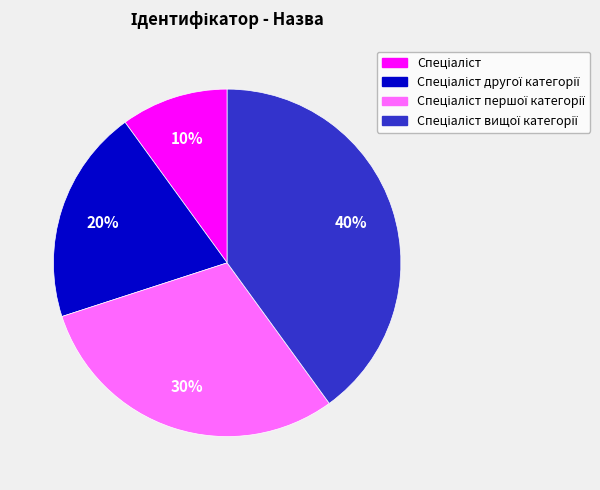

To the nearest percent, what is the average slice percentage?

25%